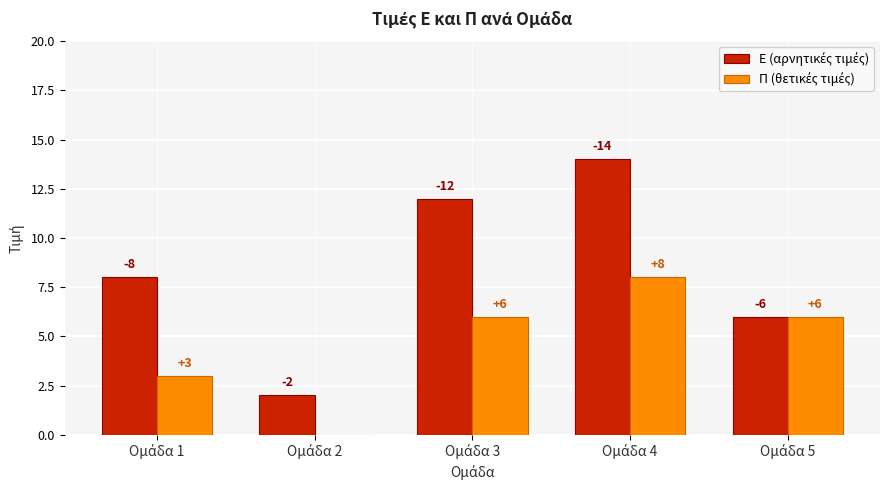

Does the chart contain stacked bars?

No